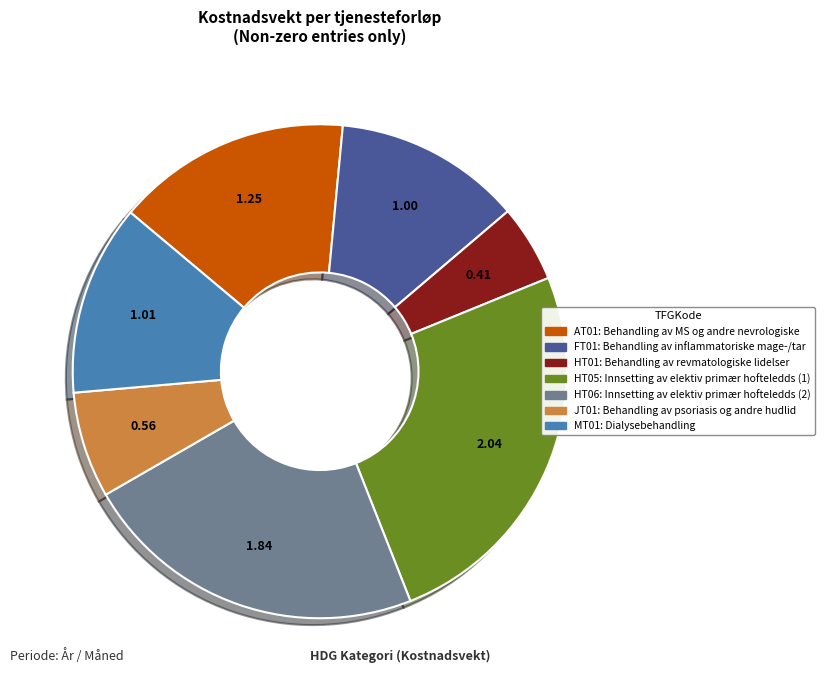

The FT01 slice represents 12% of the pie. True or false?

True